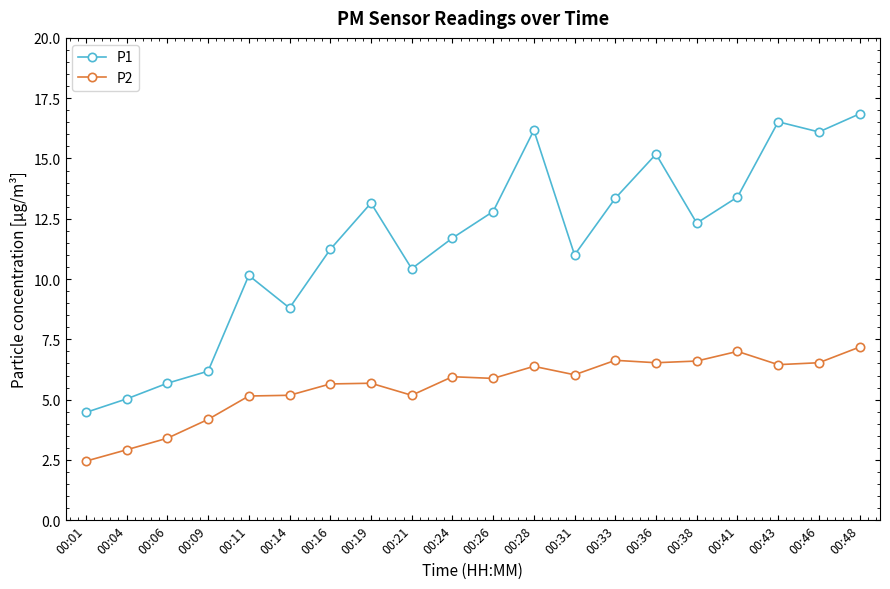

At how many categories does at least one series exceed 12?

10